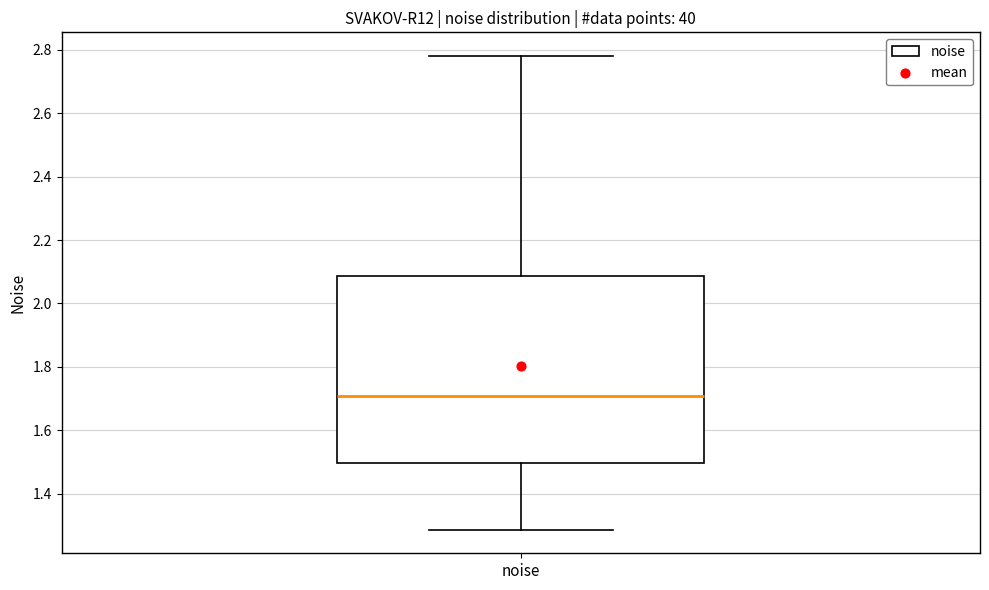

Where is the lower edge of the box for noise on the y-axis? The values are not printed on the chart, so give them approximately, as read against the axis.

1.50